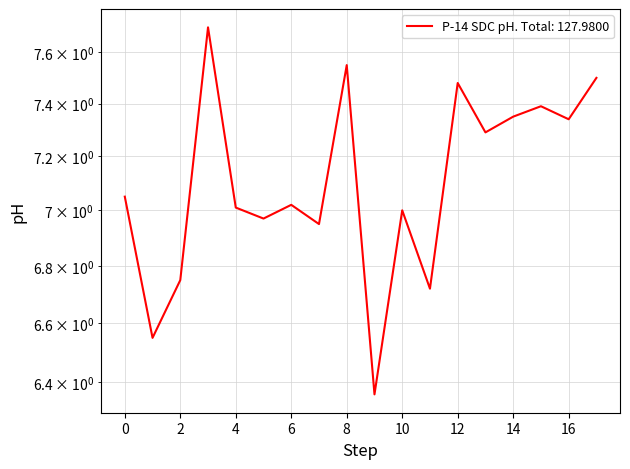

True or false: there are more than 1 points higher than both neighbors.

True